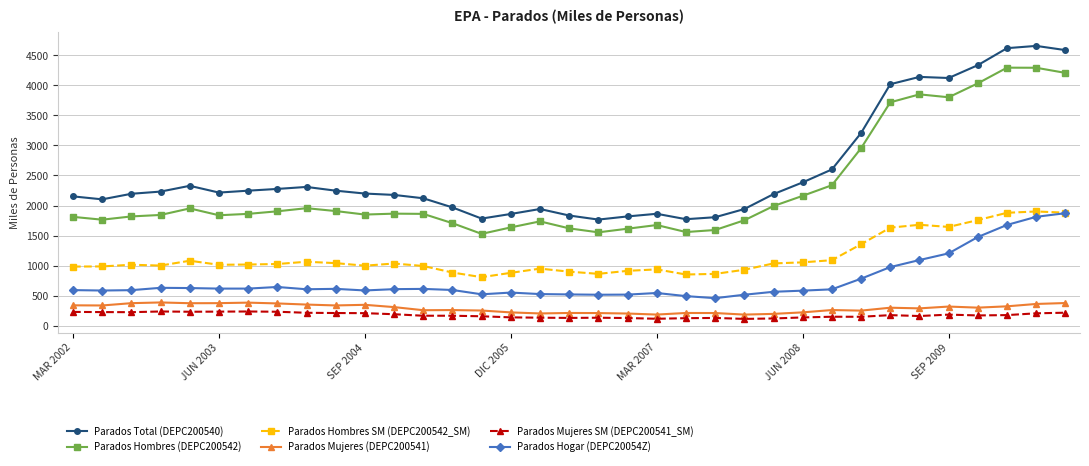

Which series has the largest total across all categories?

Parados Total (DEPC200540)